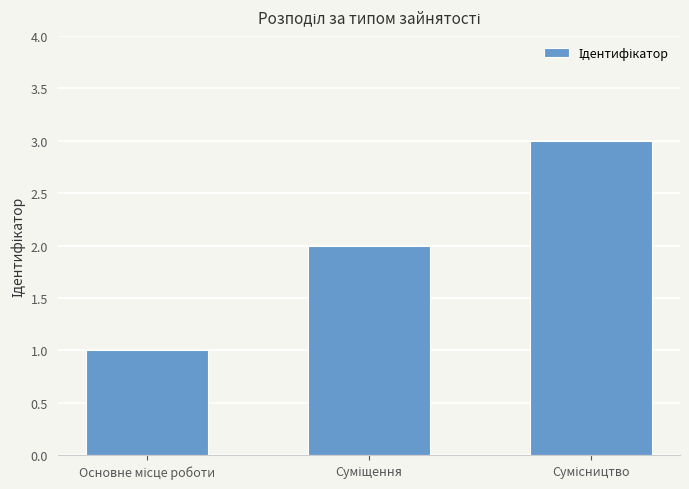

What is the sum of all values?

6